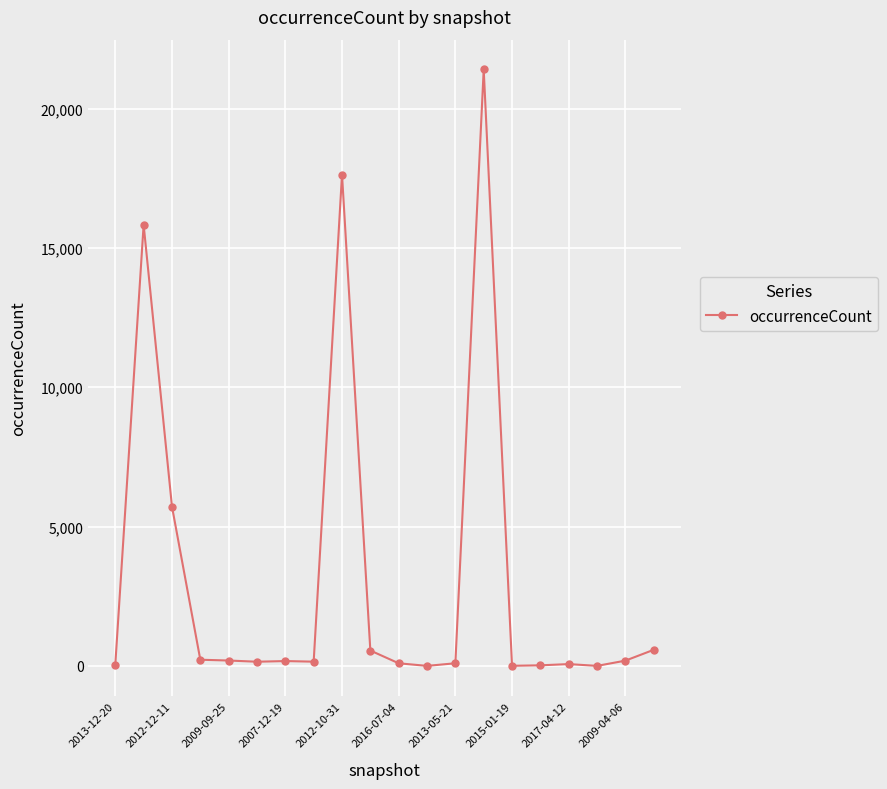

What is the average value?

3157